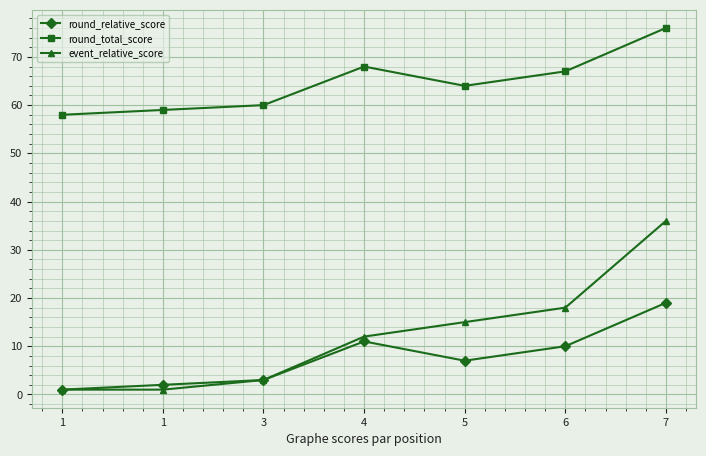

What is the sum of all round_relative_score values?

53